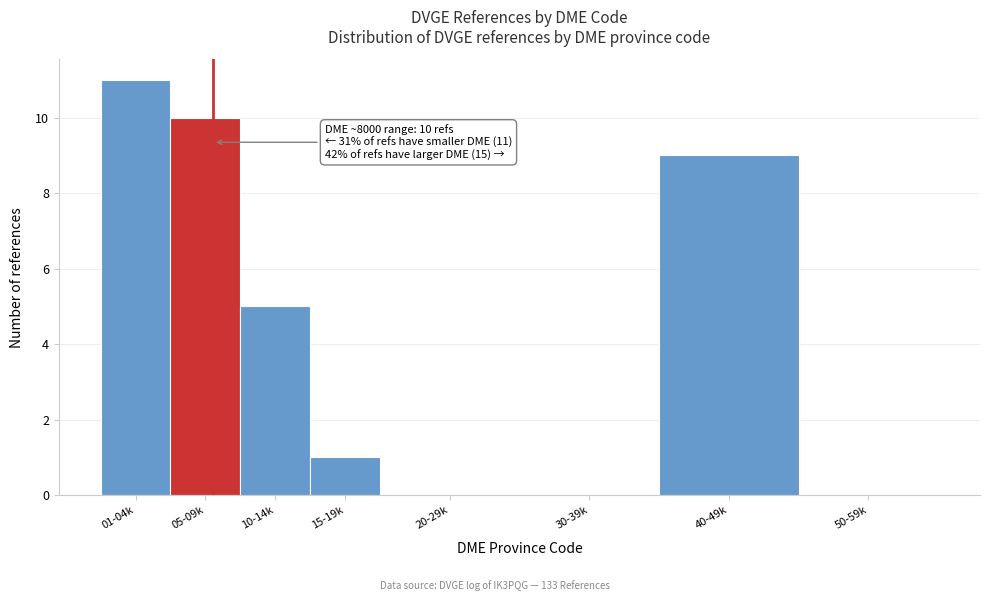

Reading left to right, transcribe all the data shown in this chart.

01-04k=11	05-09k=10	10-14k=5	15-19k=1	20-29k=0	30-39k=0	40-49k=9	50-59k=0